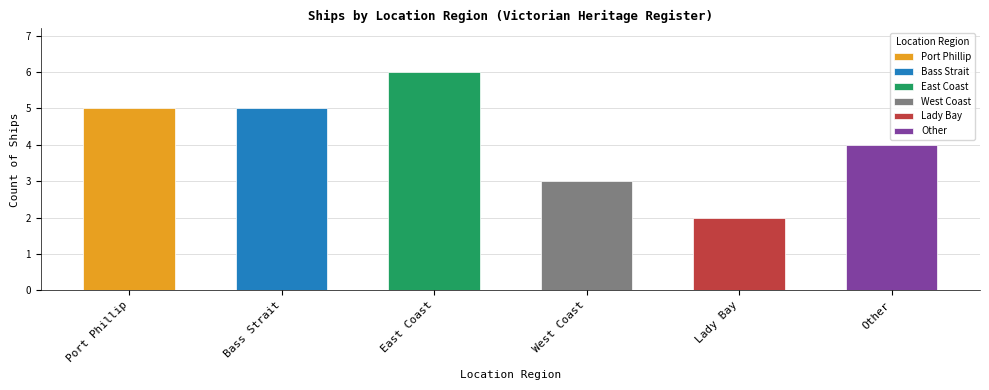

Reading right to left, transcribe all the data shown in this chart.

4	2	3	6	5	5